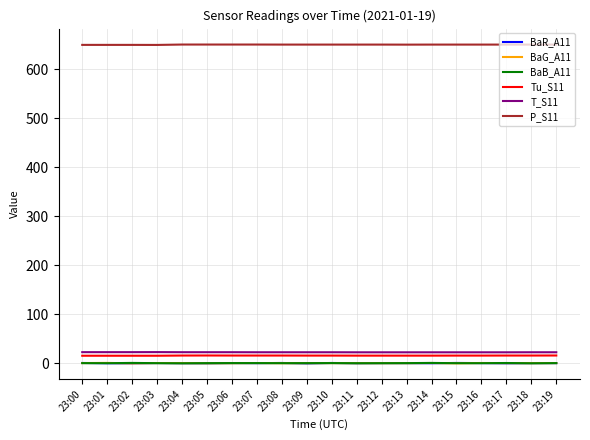

Which series has the largest total across all categories?

P_S11